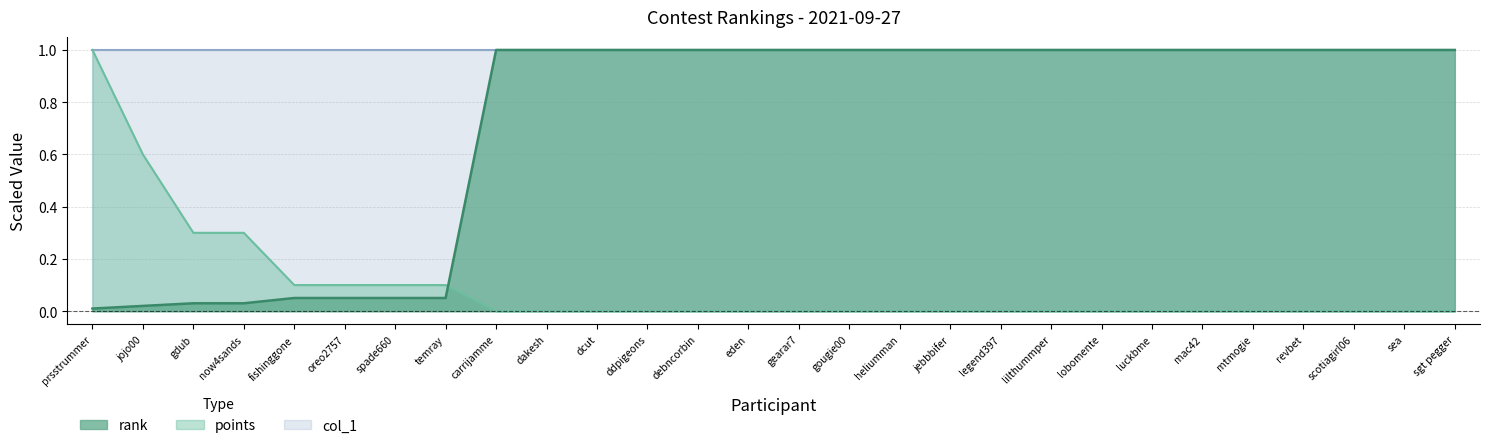

Is the value of rank at eden greater than the value of points at lobomente?

Yes